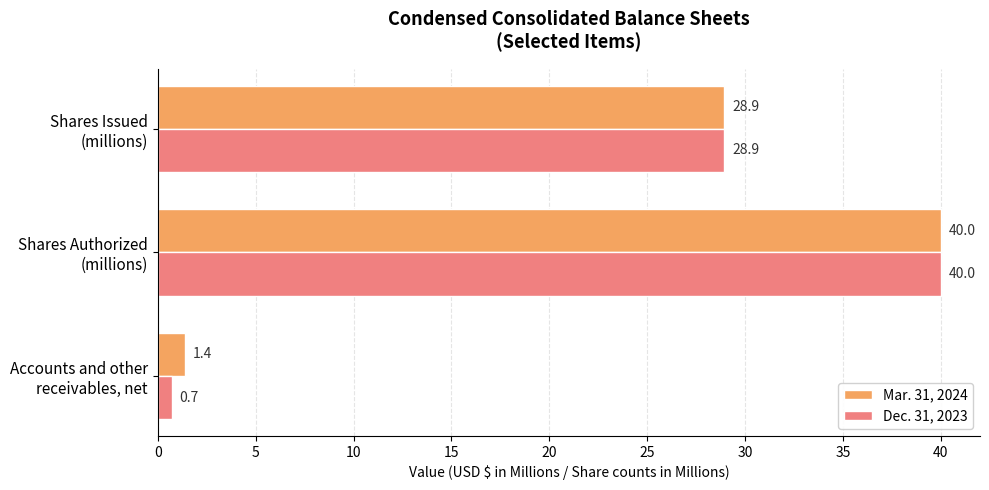

What is the difference between the maximum and minimum values in the Mar. 31, 2024 series?

38.6